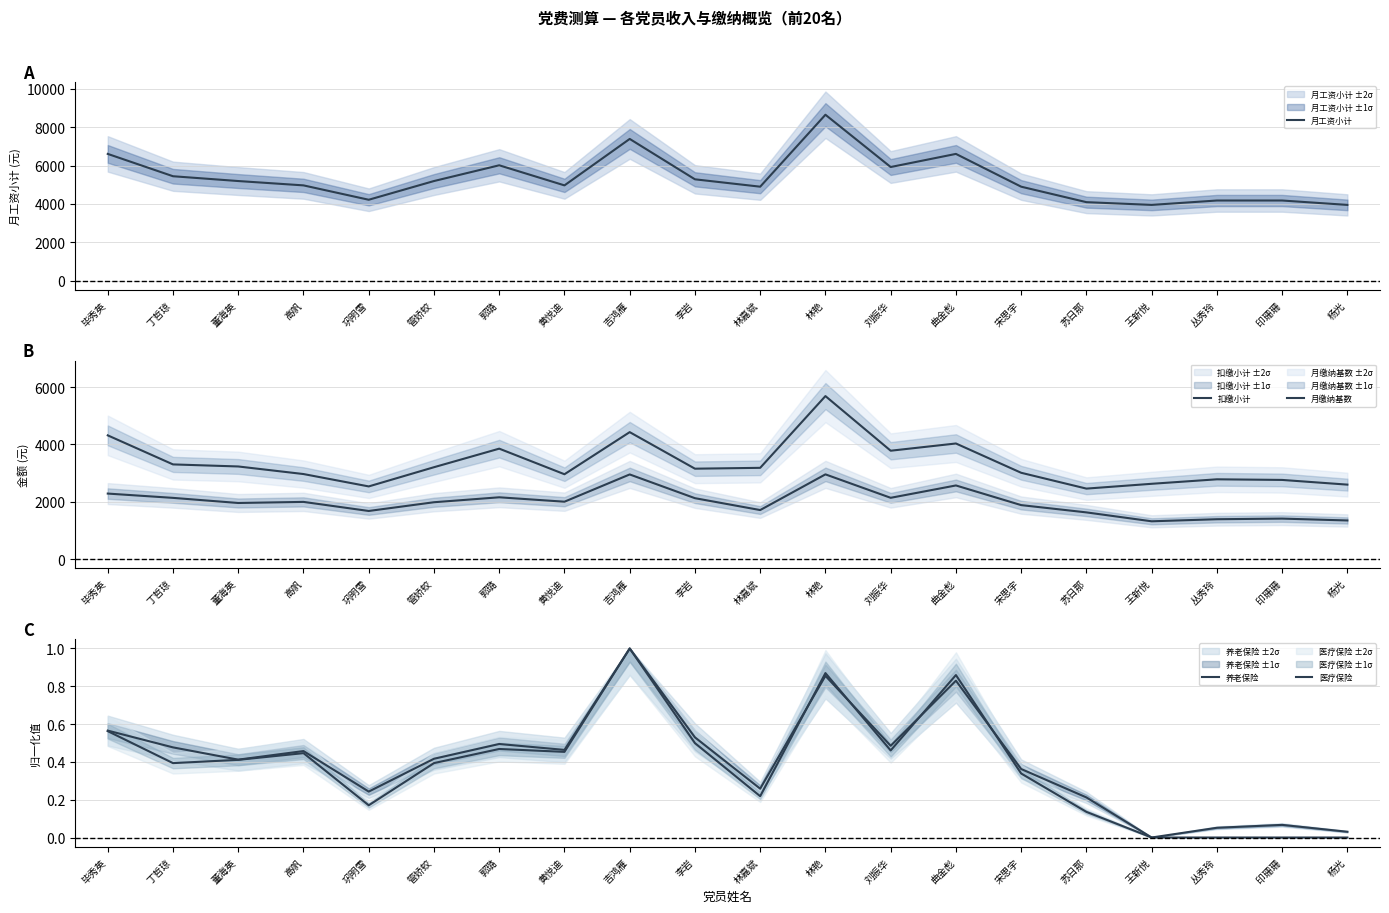

At which category does 养老保险 reach its first local peak?

高帆